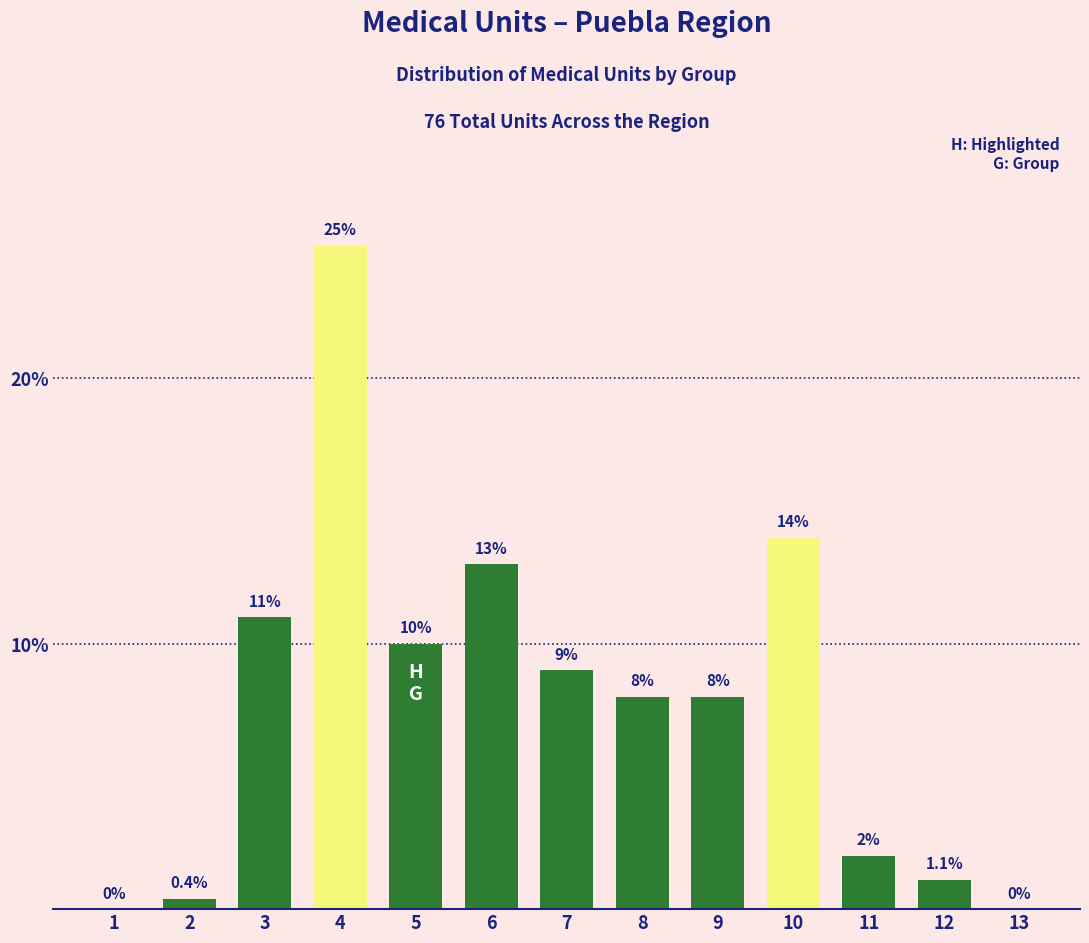

Reading left to right, what are all the values shown in this chart?

1=0.0	2=0.4	3=11.0	4=25.0	5=10.0	6=13.0	7=9.0	8=8.0	9=8.0	10=14.0	11=2.0	12=1.1	13=0.0